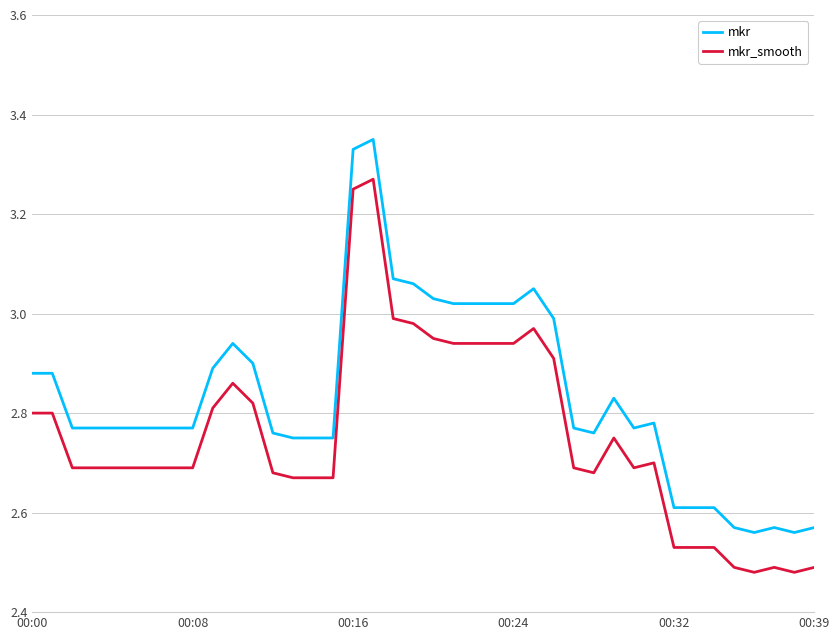

Rank the series by their average value, from lowest to highest.

mkr_smooth, mkr